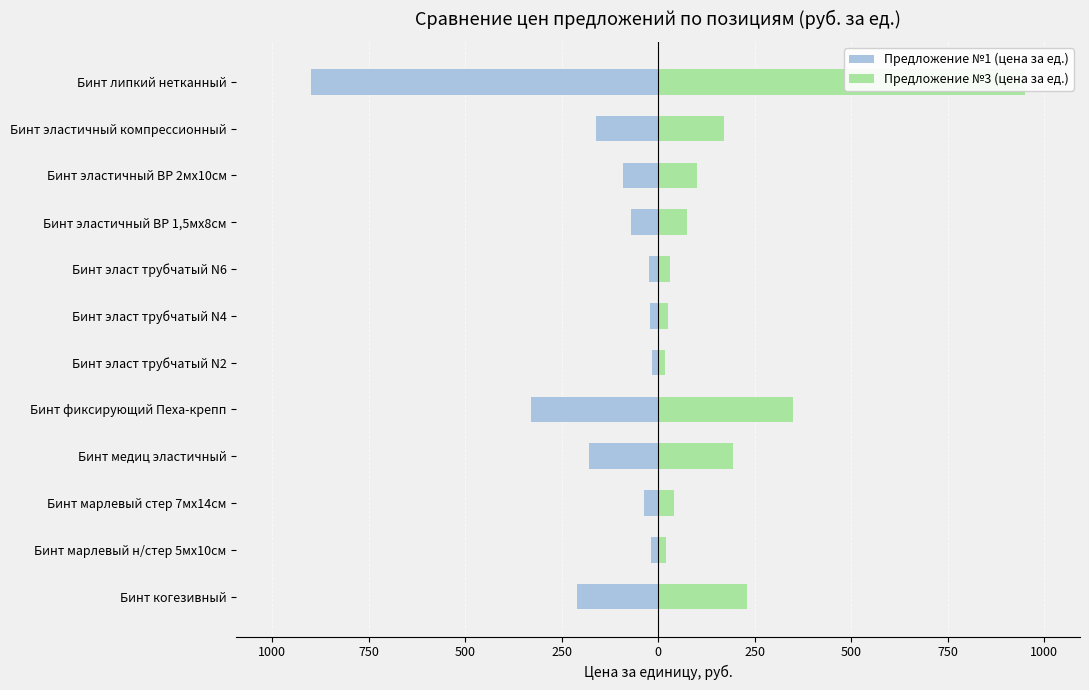

Are the bars grouped side by side (vs. stacked)?

Yes